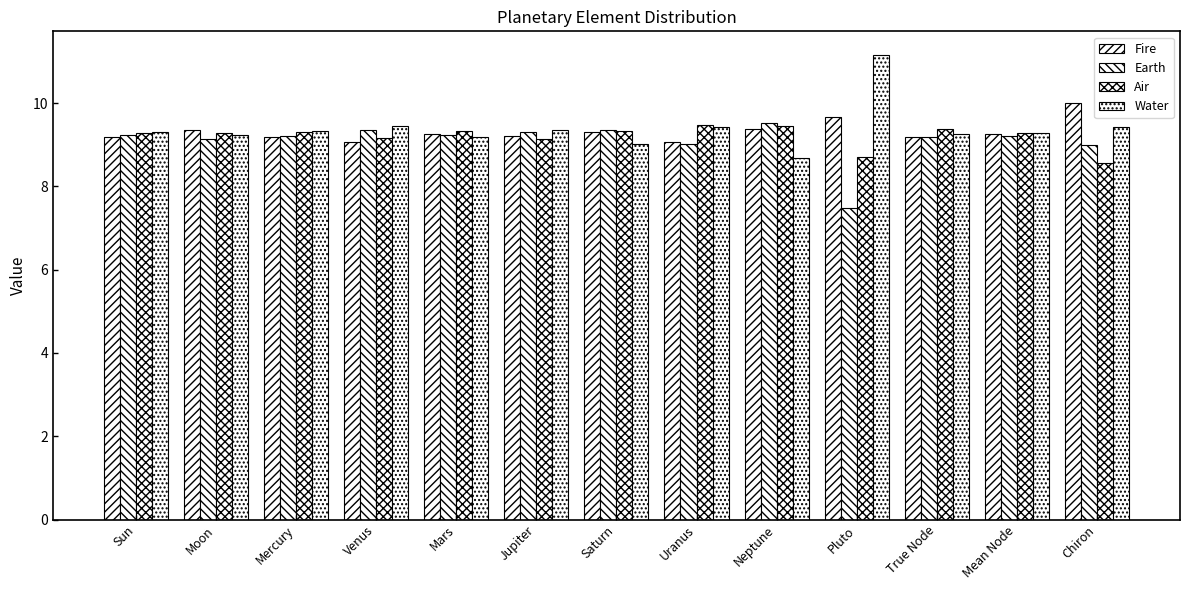

At which label does Fire reach its minimum?

Venus